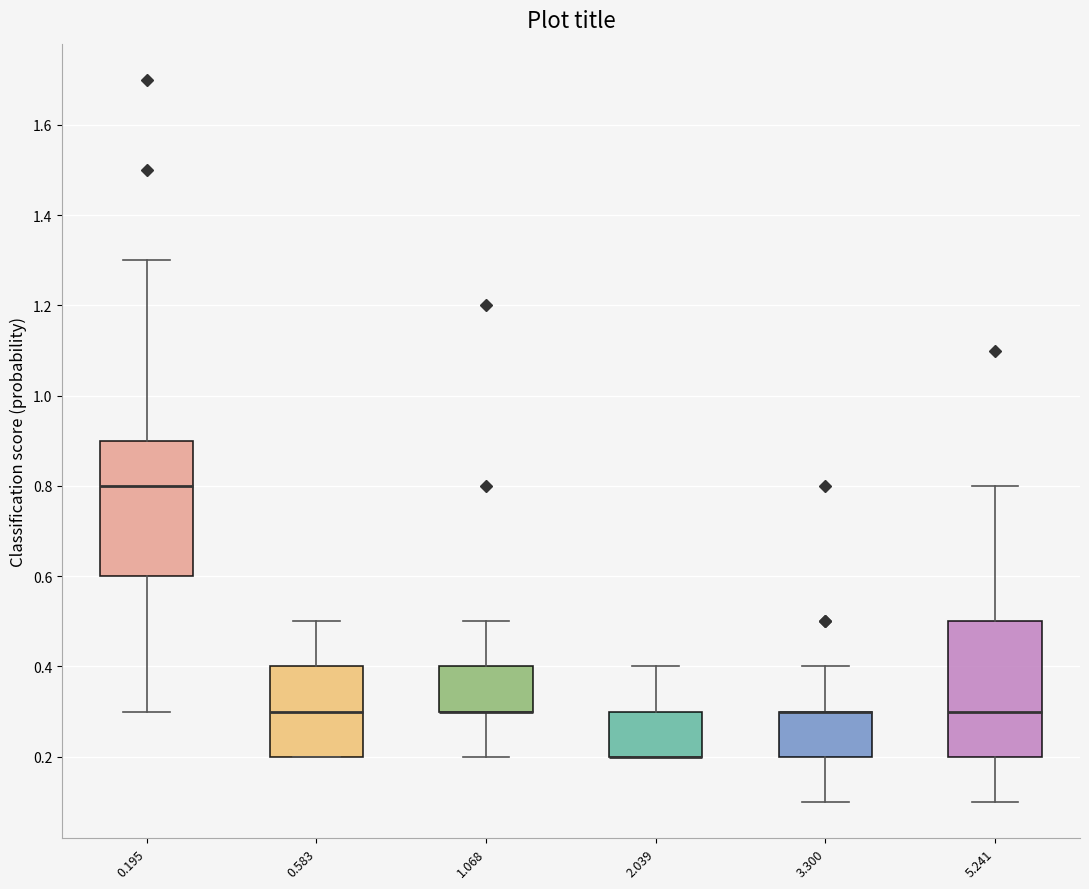

Reading left to right, transcribe this box plot: for each box, give where its median line is, the range the box spans, and where its two whiskers end, as read against the y-axis. The values are not printed on the chart, so give them approximately, as read against the axis.

0.195: median 0.8, box 0.6 to 0.9, whiskers 0.3 to 1.3
0.583: median 0.3, box 0.2 to 0.4, whiskers 0.2 to 0.5
1.068: median 0.3 (drawn on the box's lower edge), box 0.3 to 0.4, whiskers 0.2 to 0.5
2.039: median 0.2 (drawn on the box's lower edge), box 0.2 to 0.3, whiskers 0.2 to 0.4
3.300: median 0.3 (drawn on the box's upper edge), box 0.2 to 0.3, whiskers 0.1 to 0.4
5.241: median 0.3, box 0.2 to 0.5, whiskers 0.1 to 0.8